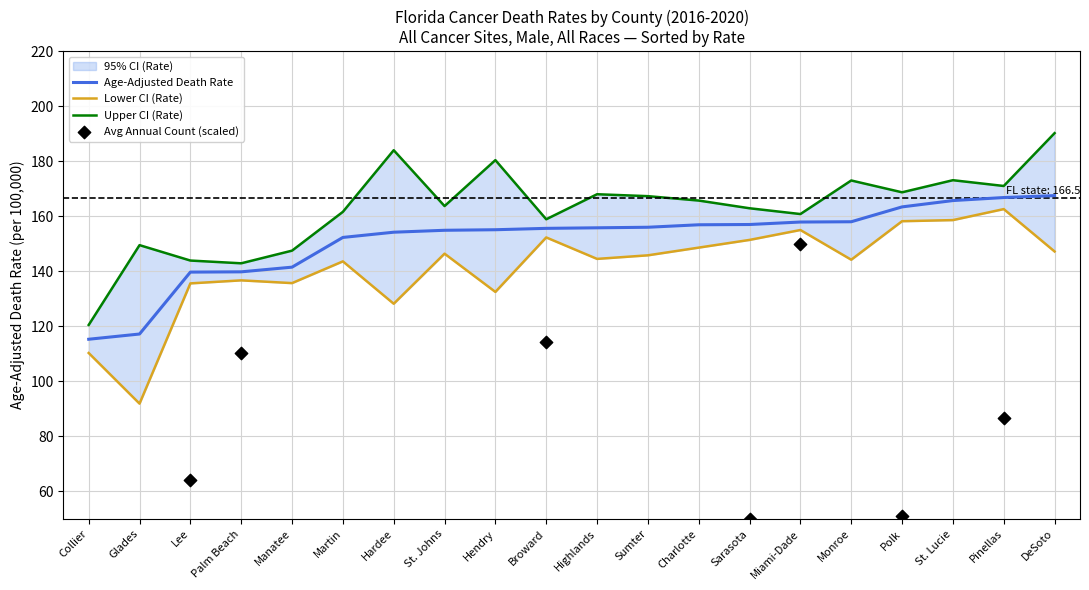

Which series contains the highest Y value?

Upper CI (Rate)